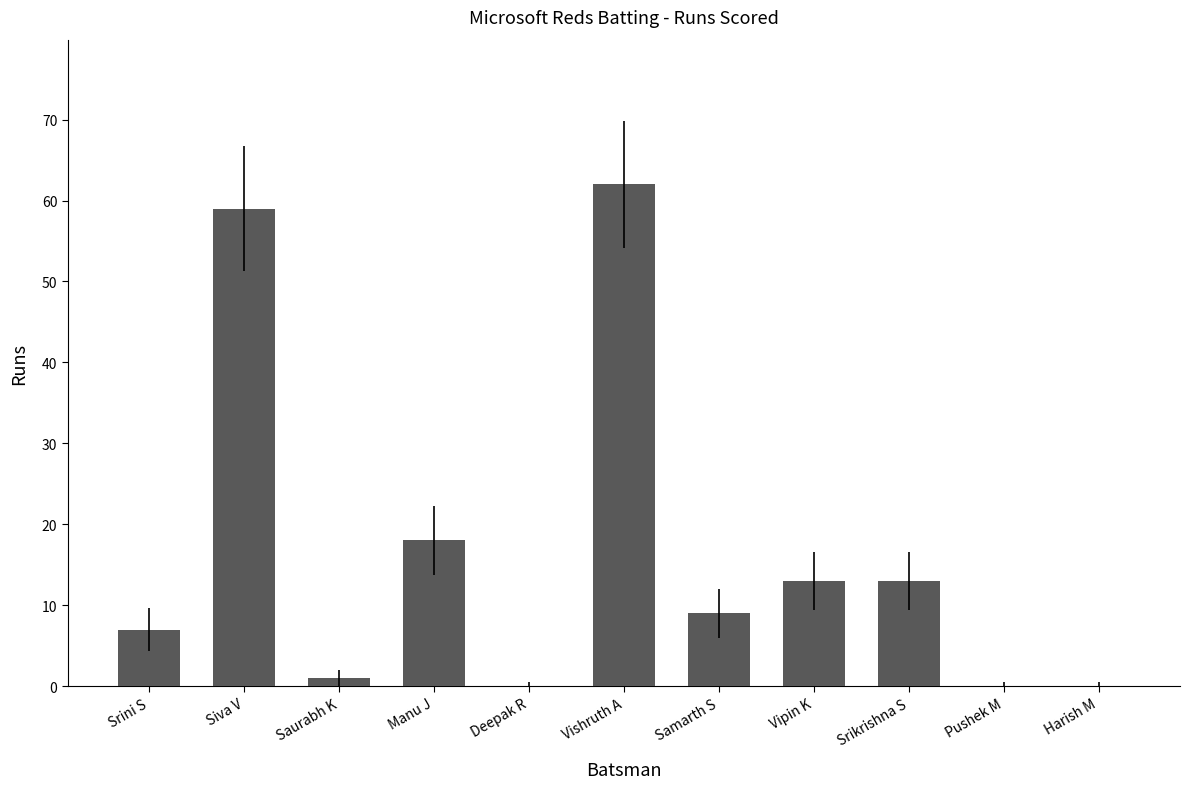

The value at Samarth S is 12. True or false?

False